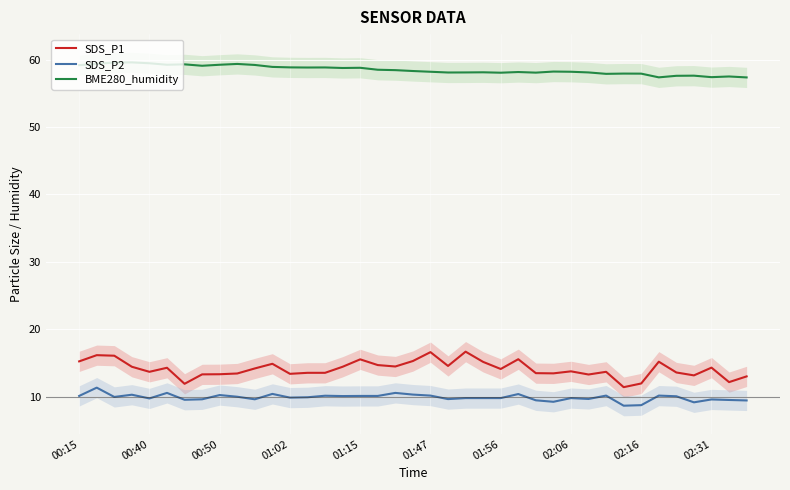

At which category does SDS_P1 reach its first local valley?

00:40